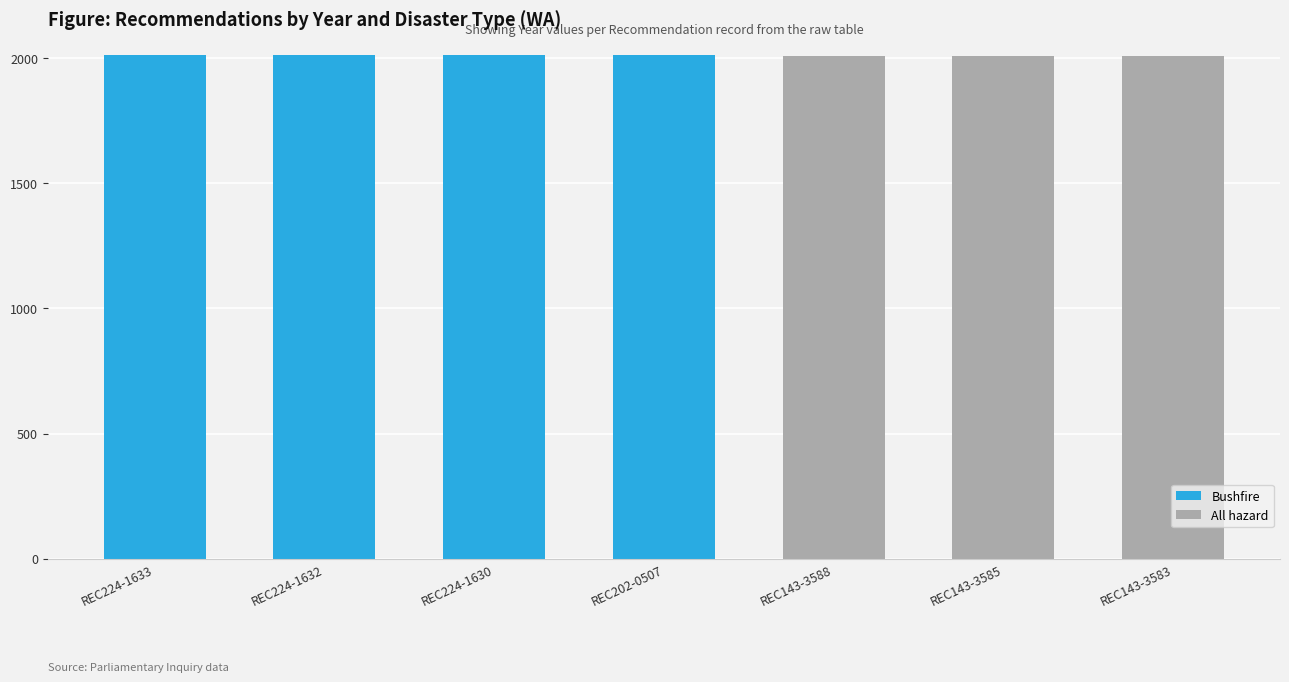

Does the chart contain stacked bars?

Yes